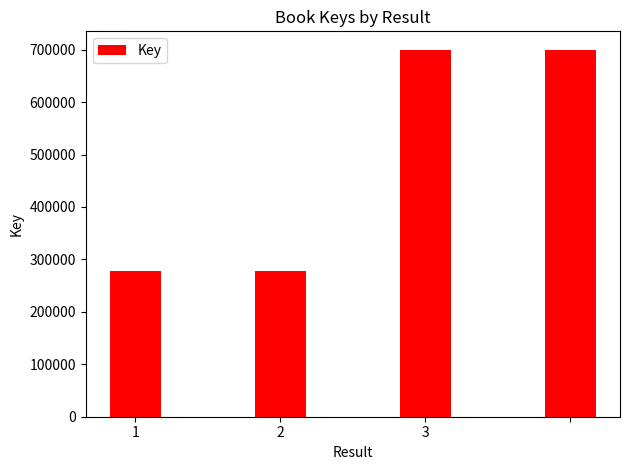

What is the minimum value shown in the chart?

277835